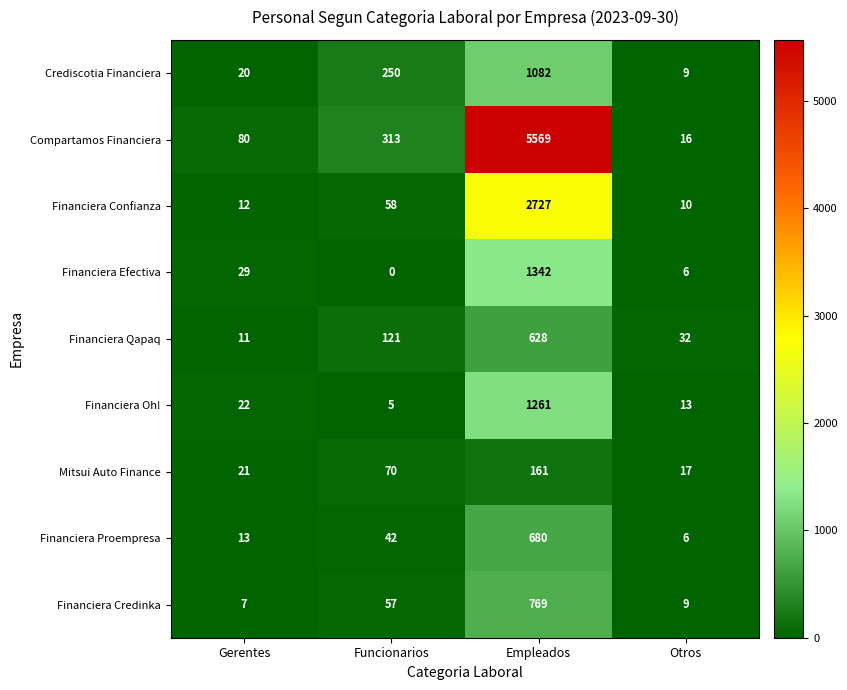

The value of Financiera Credinka at Gerentes is 5. True or false?

False